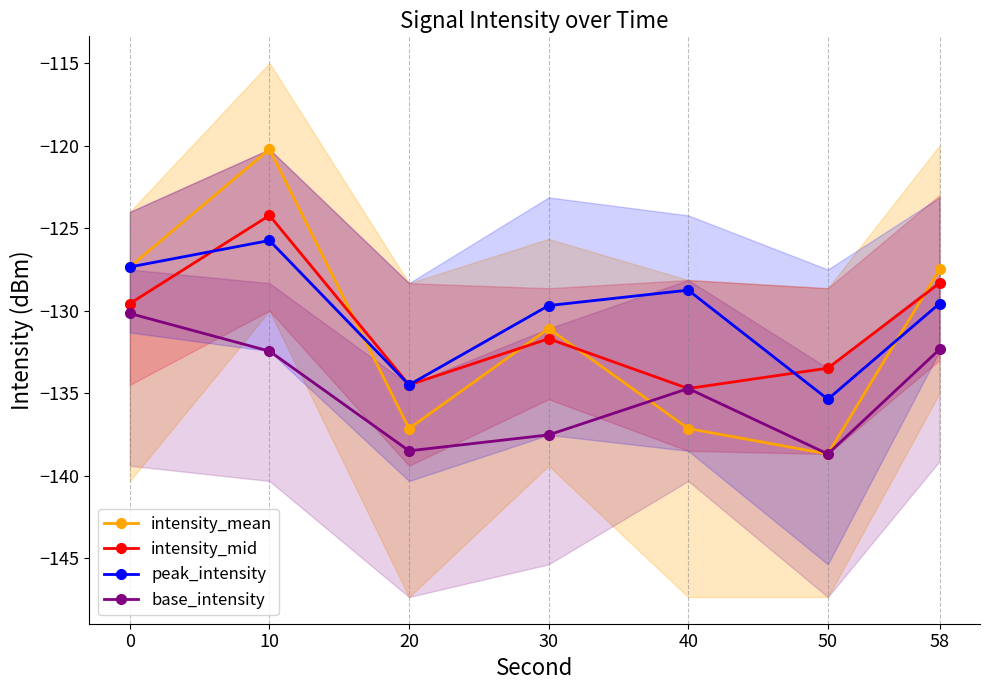

Count the number of categories in the chart.

7